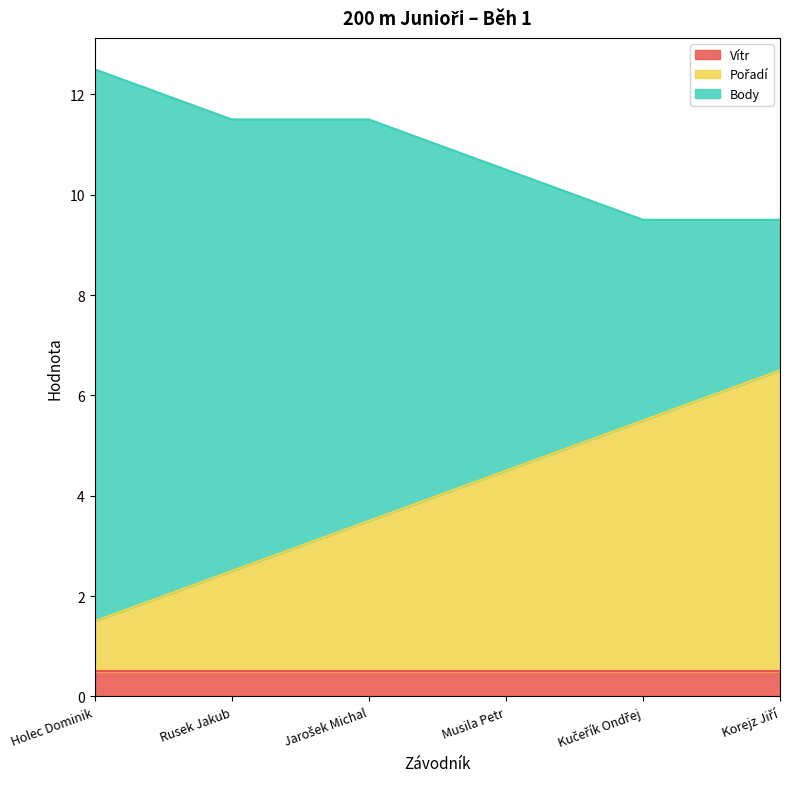

The Body series shows 15.6 at Musila Petr. True or false?

False